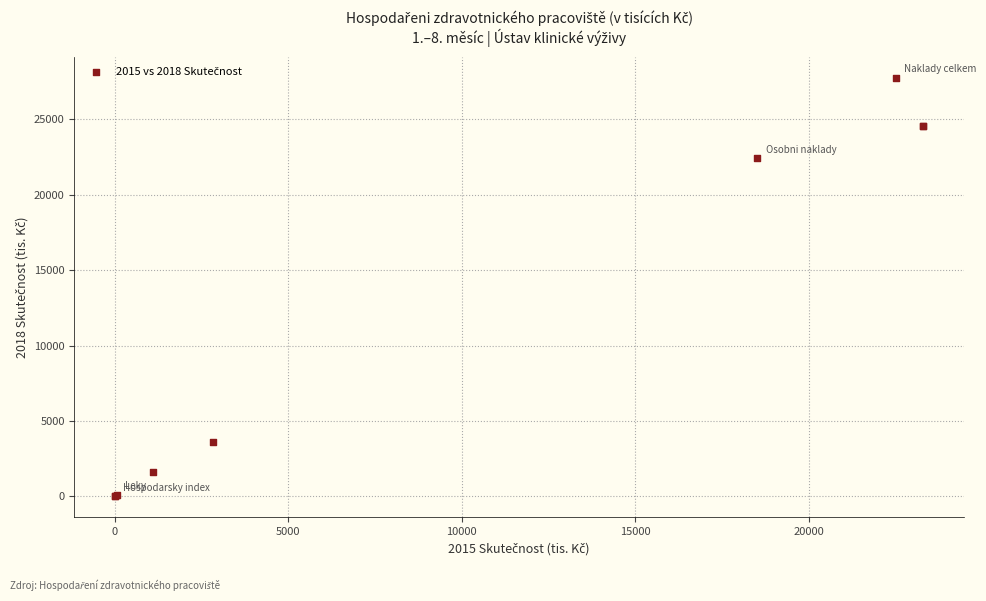

What Y value in the scatter plot is closest to 13876?

22411.7